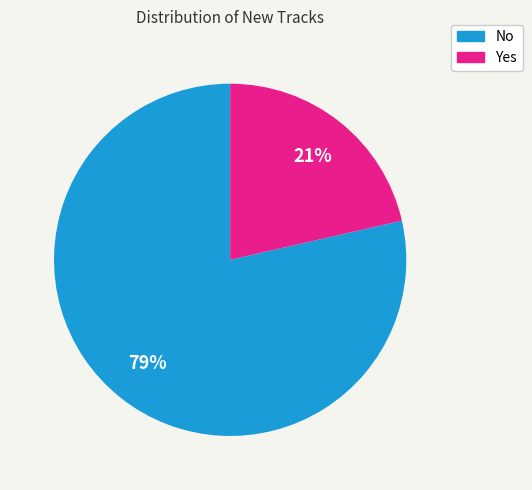

Which category has the biggest portion of the pie?

No